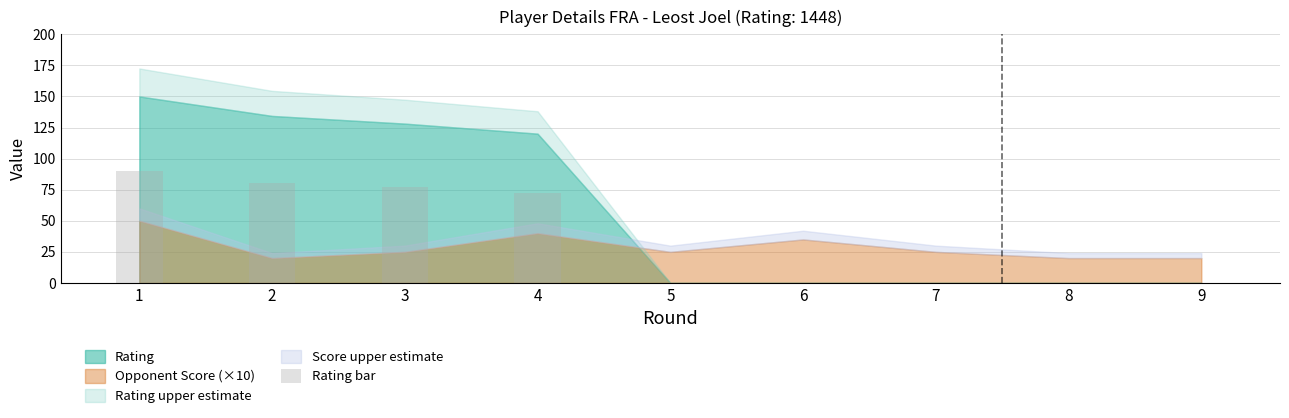

Are the bars horizontal?

No